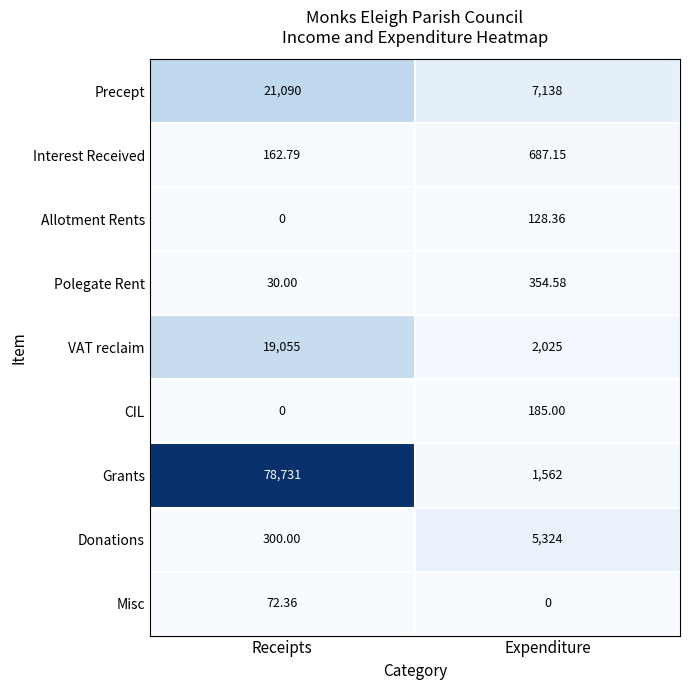

List the series in order of their peak value, highest first.

Grants, Precept, VAT reclaim, Donations, Interest Received, Polegate Rent, CIL, Allotment Rents, Misc